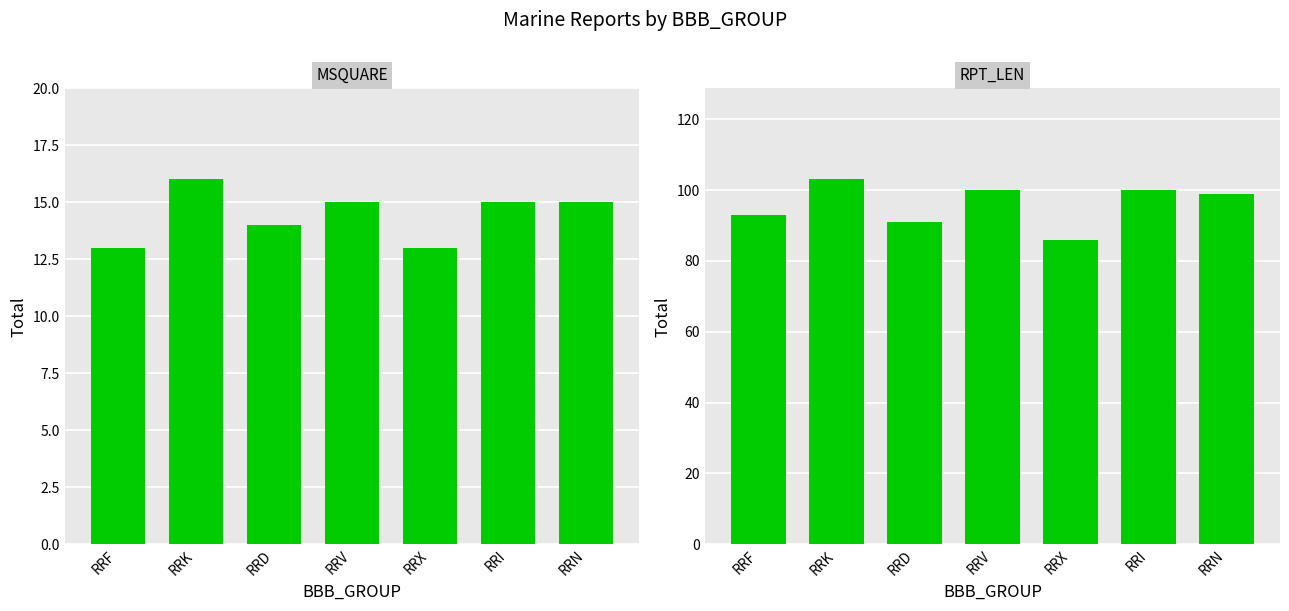

The MSQUARE series shows 10 at RRV. True or false?

False